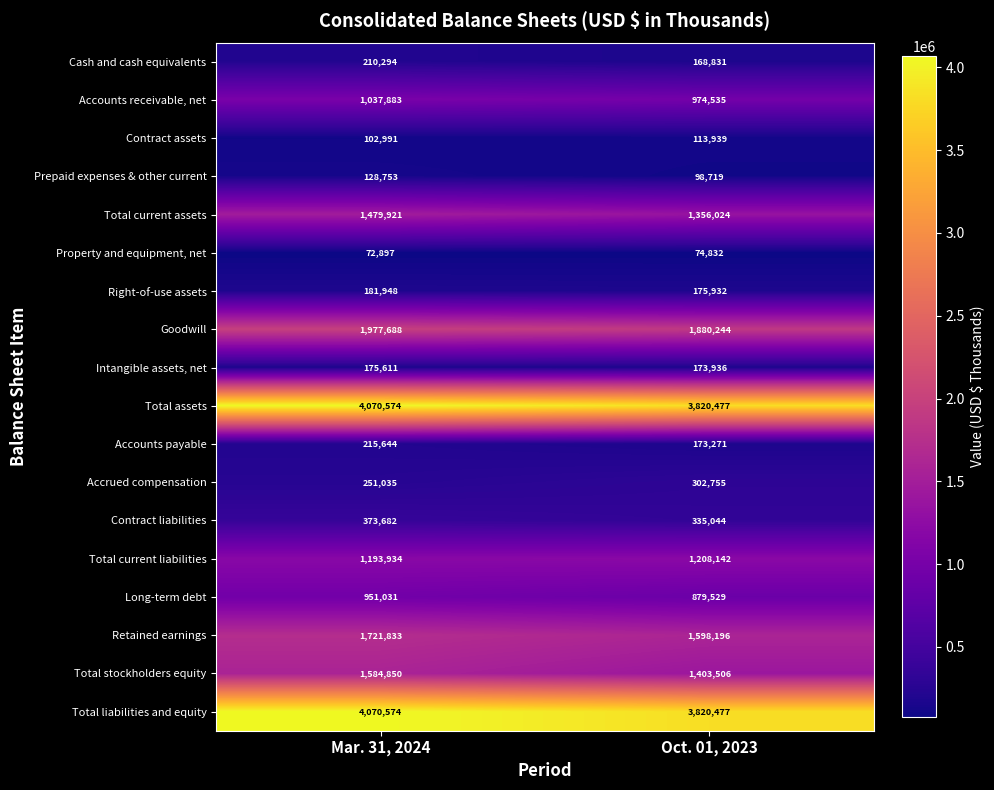

What is the difference between the highest and lowest values at Mar. 31, 2024?

3997677